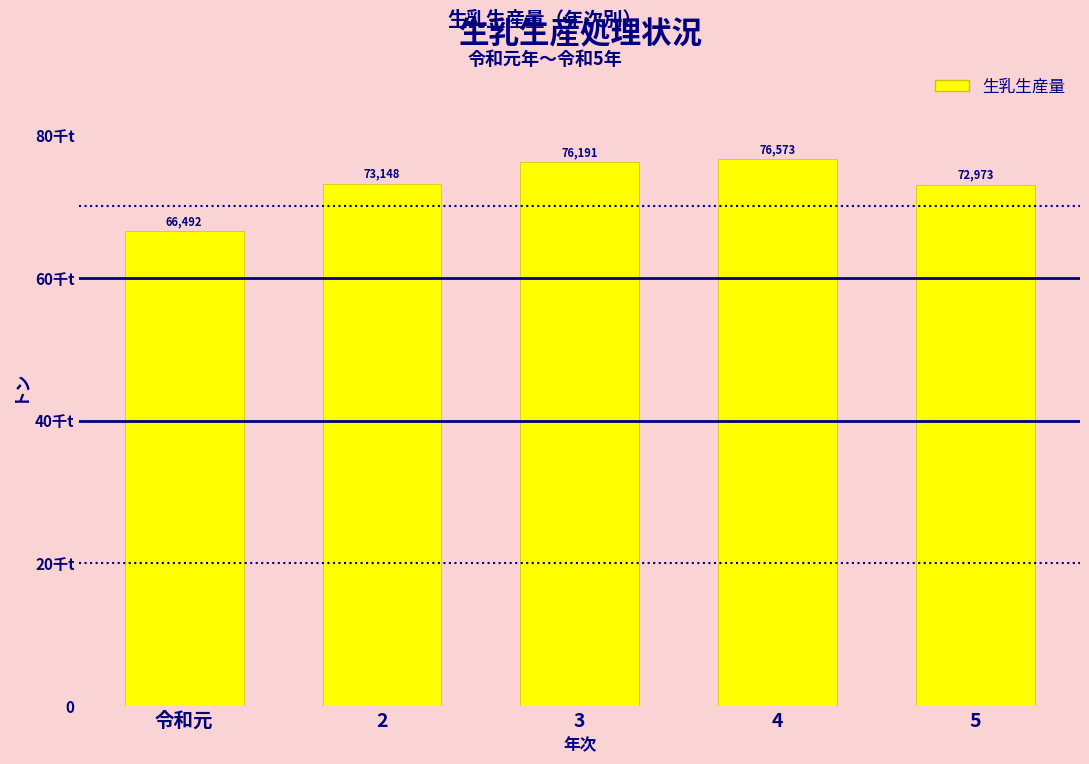

The value at 4 is 76573. True or false?

True